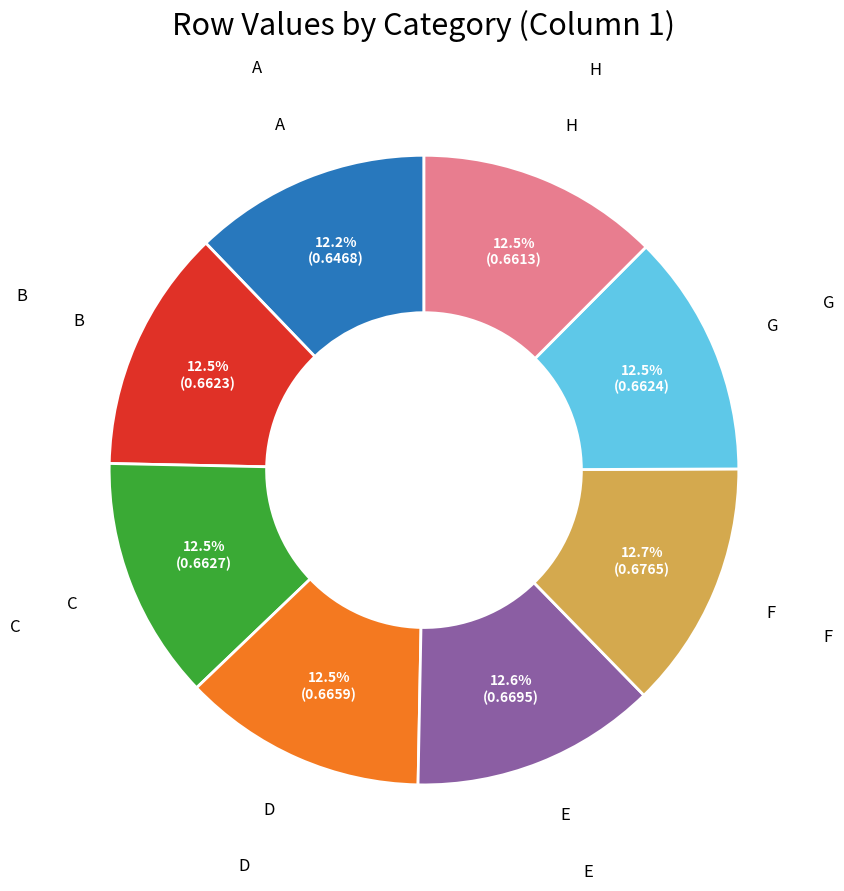

Does any single category account for the majority?

No